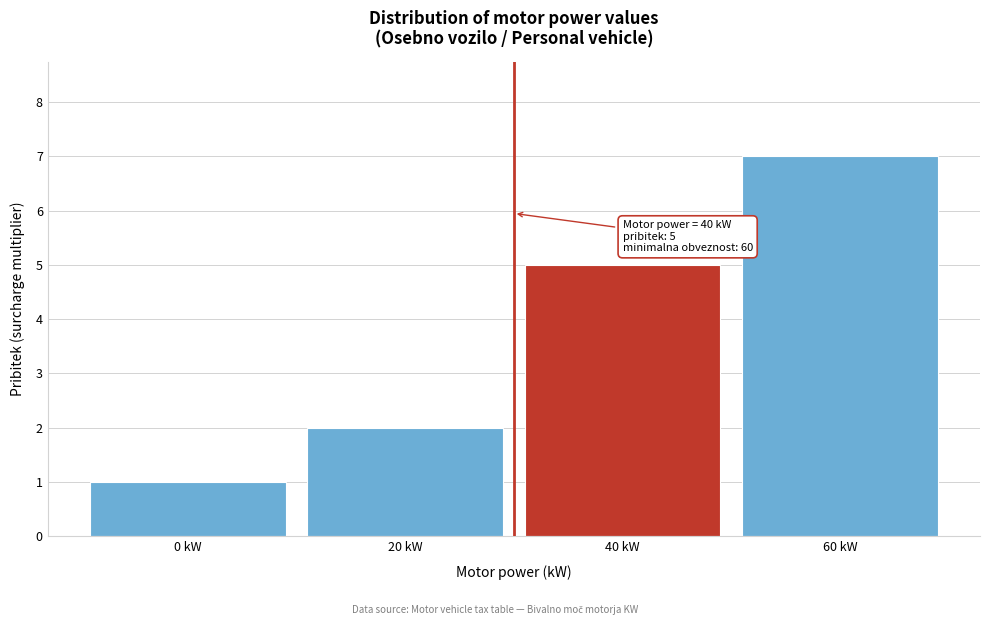

Reading left to right, what are all the values shown in this chart?

1	2	5	7